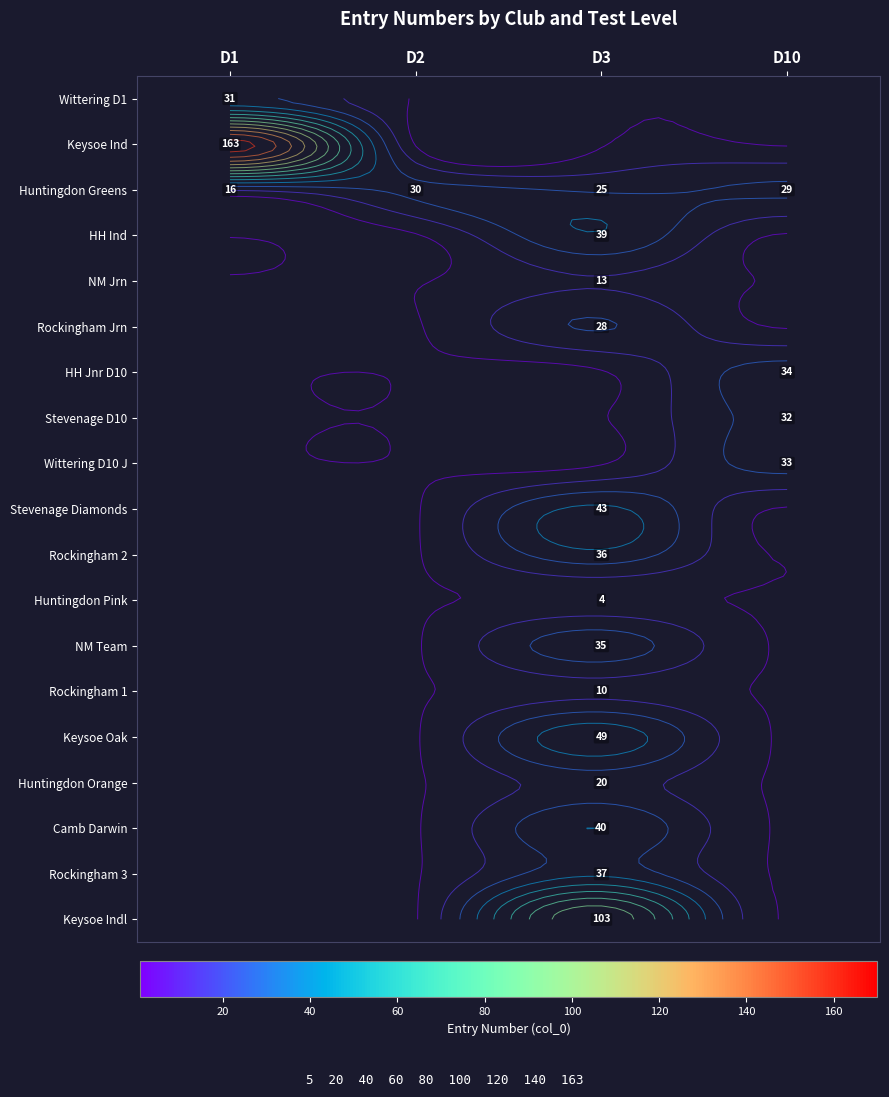

At how many categories does at least one series exceed 100?

2